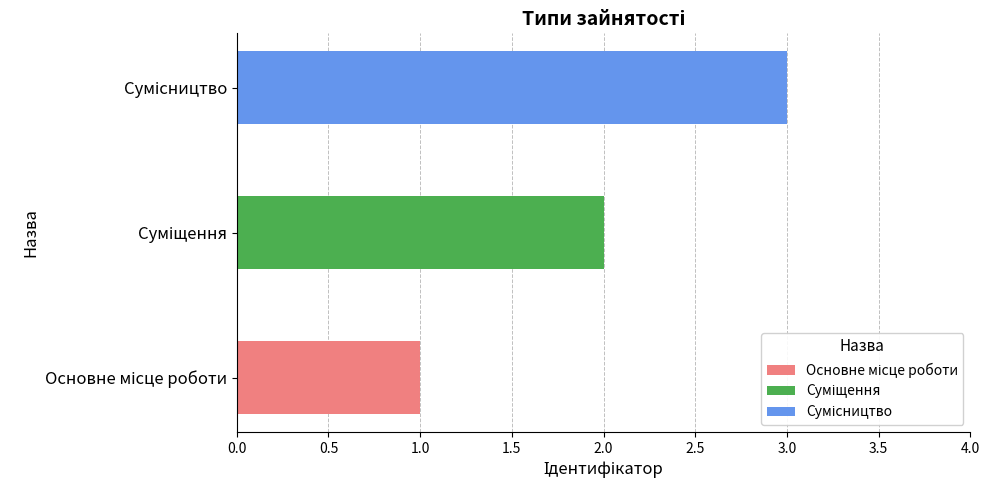

What is the ratio of the value at Суміщення to the value at Сумісництво?

0.7